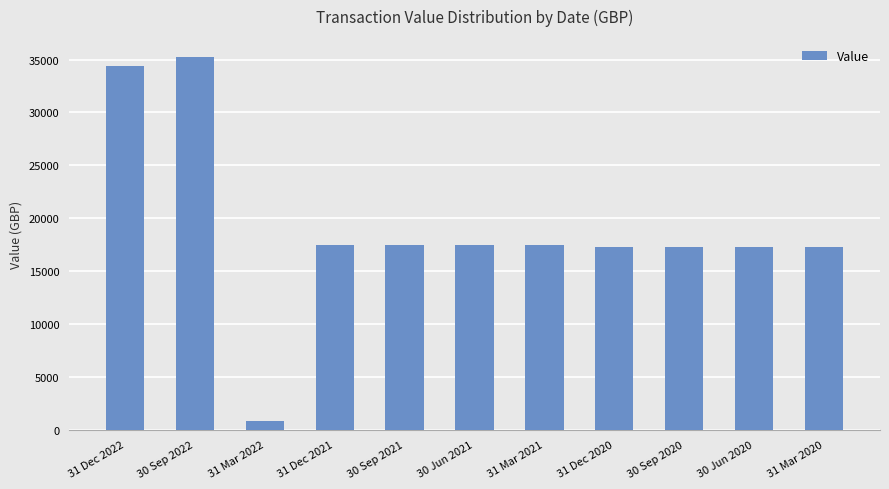

The value at 30 Sep 2022 is 35200.5. True or false?

True